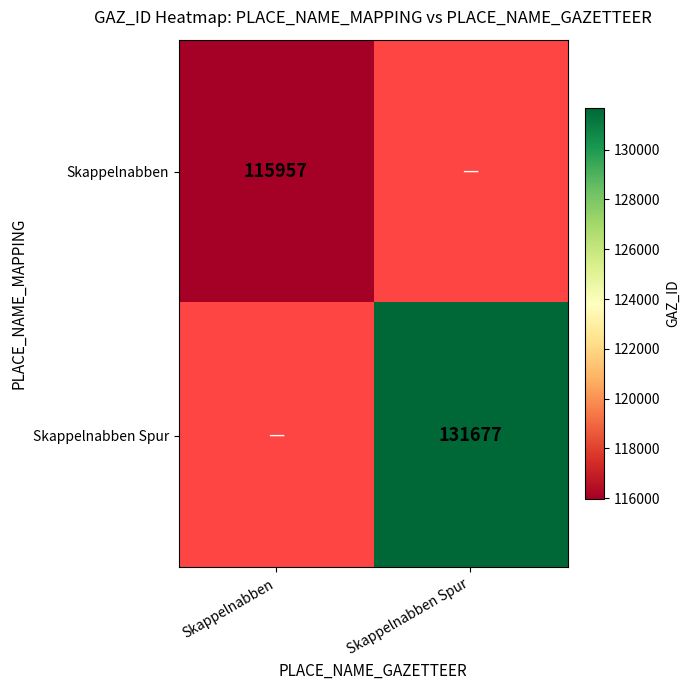

Is it true that Skappelnabben Spur equals 131677 at Skappelnabben Spur?

True